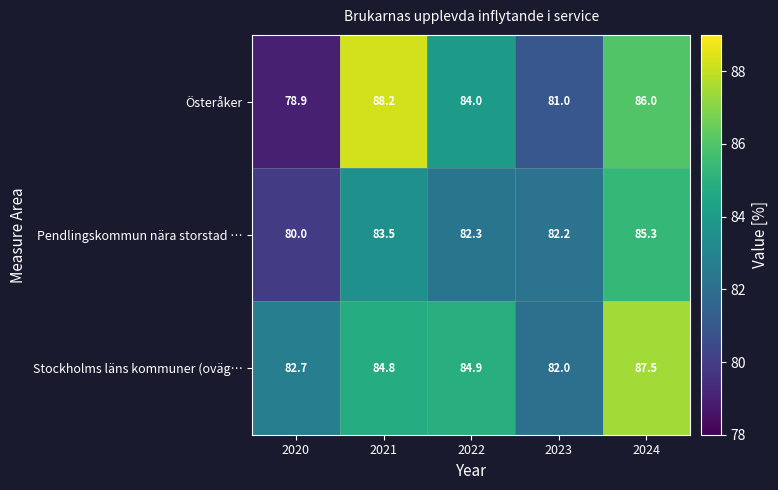

At 2022, list the series in order from largest to smallest.

Stockholms läns kommuner (oväg…, Österåker, Pendlingskommun nära storstad …